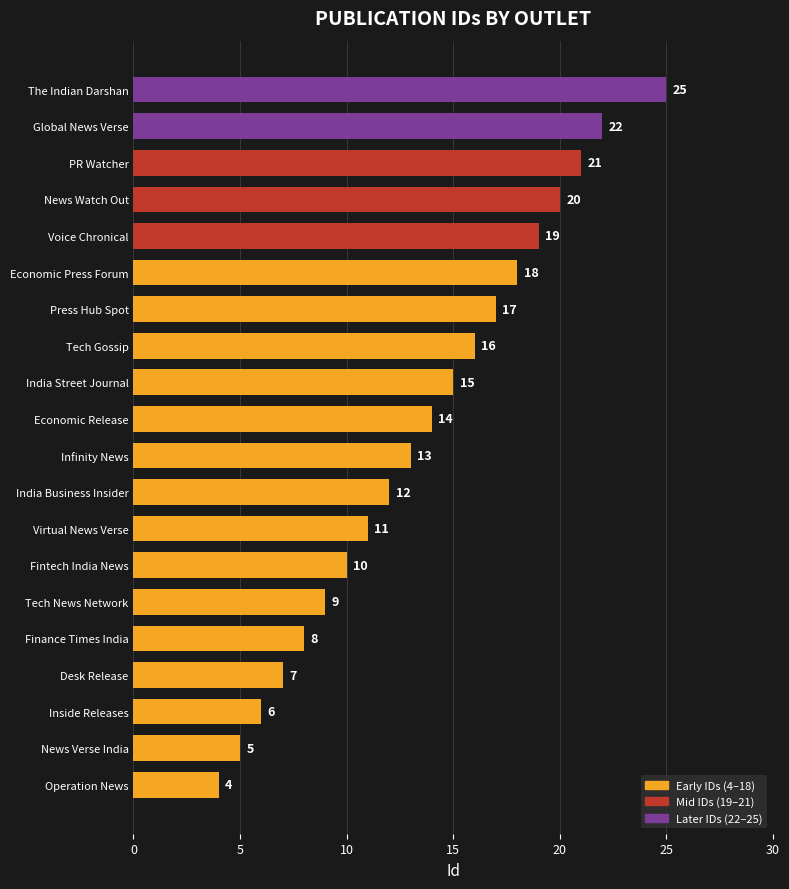

Reading top to bottom, list all the values displayed in this chart.

25	22	21	20	19	18	17	16	15	14	13	12	11	10	9	8	7	6	5	4